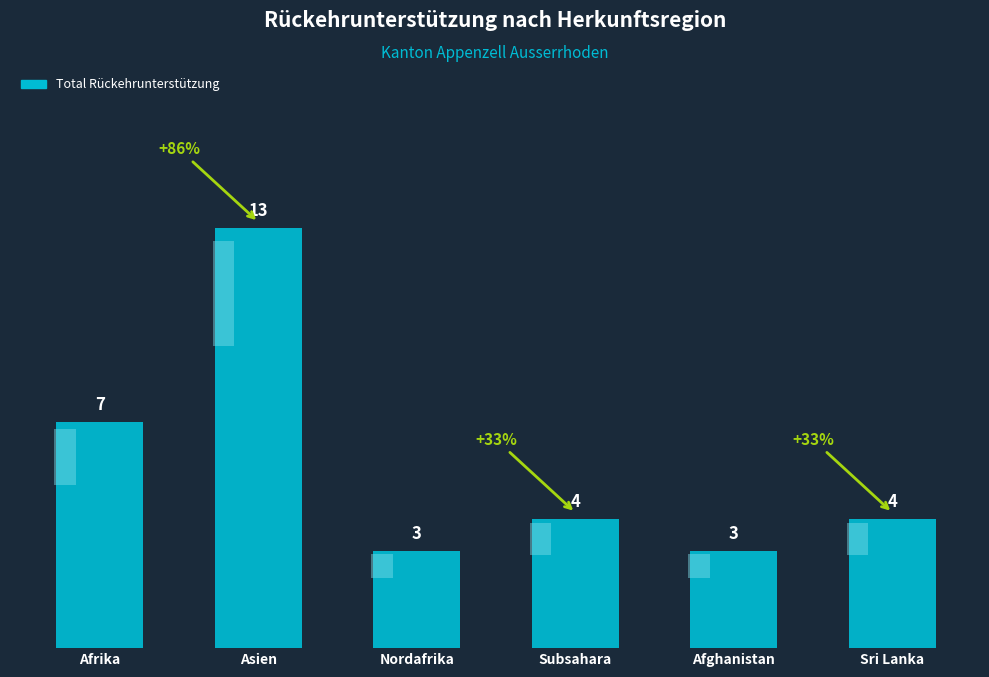

Is it true that the value at Afrika is 10?

False